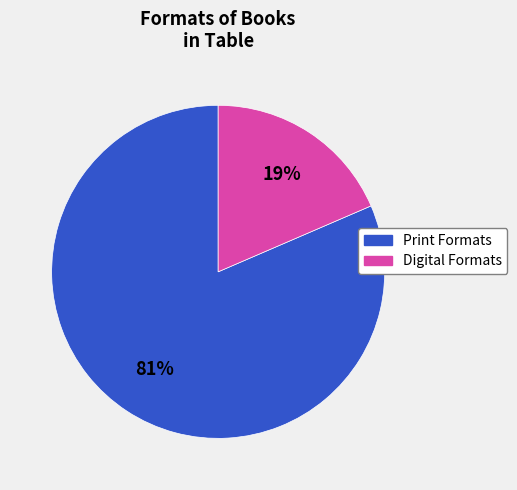

To the nearest percent, what is the average slice percentage?

50%